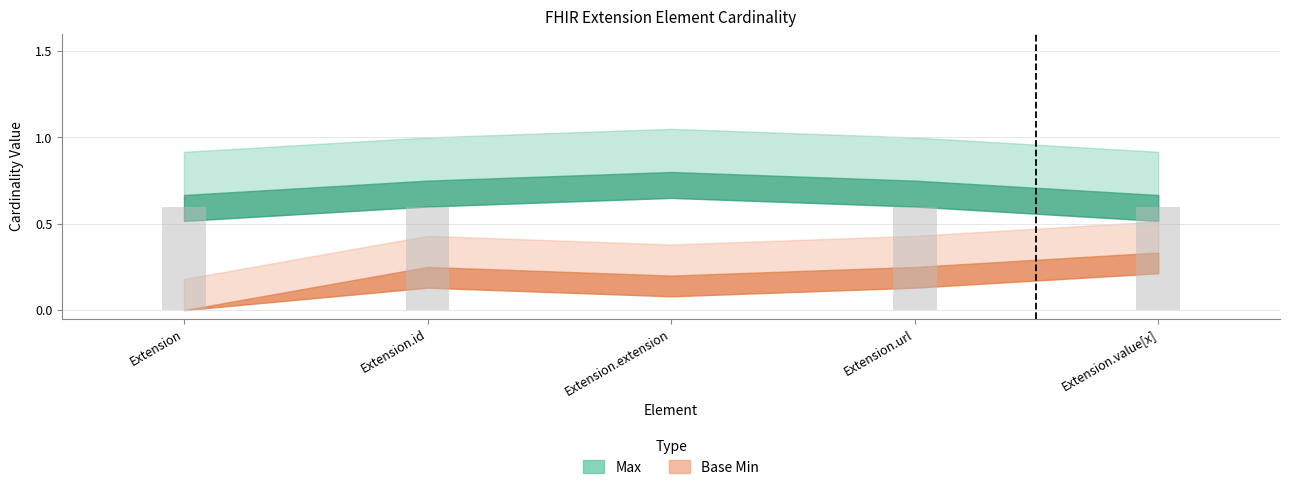

How many series are shown in this chart?

1